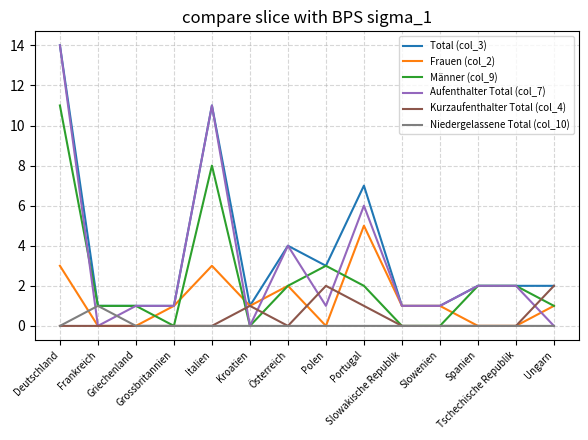

Which series has the largest range (max minus min)?

Aufenthalter Total (col_7)